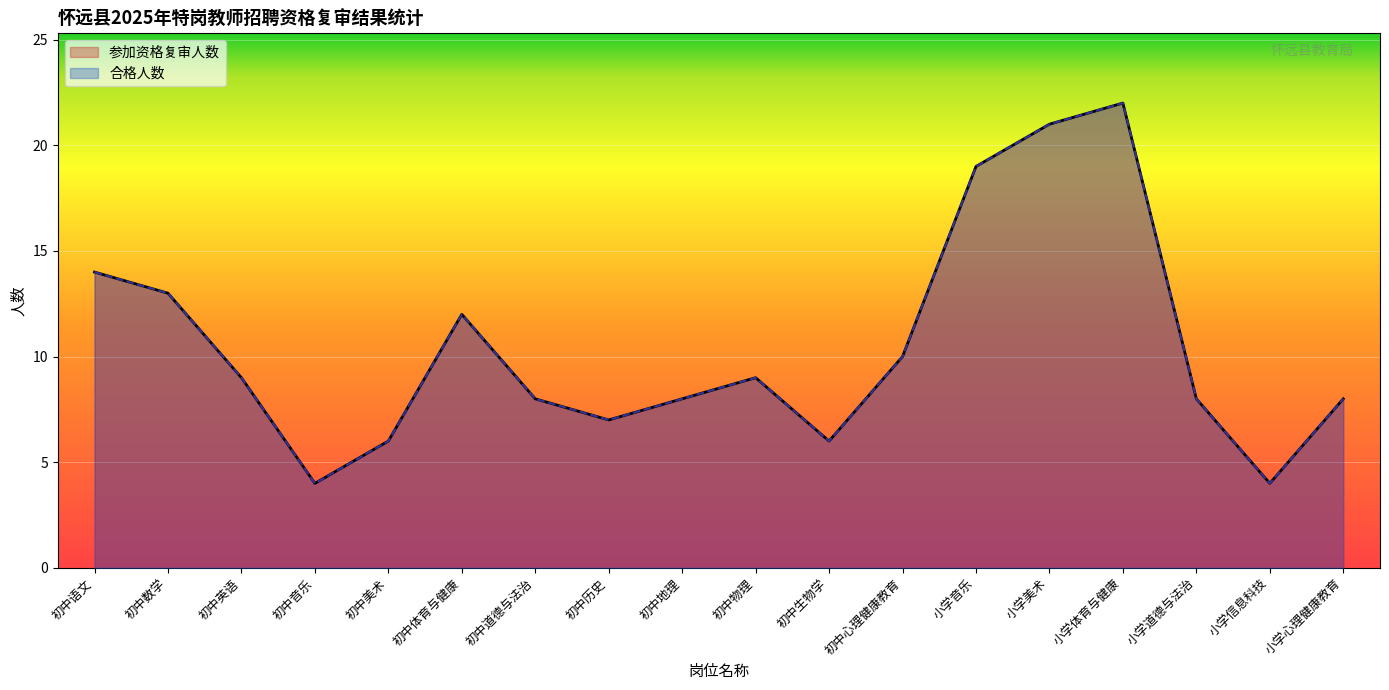

What is the total value across all series at 初中英语?

18